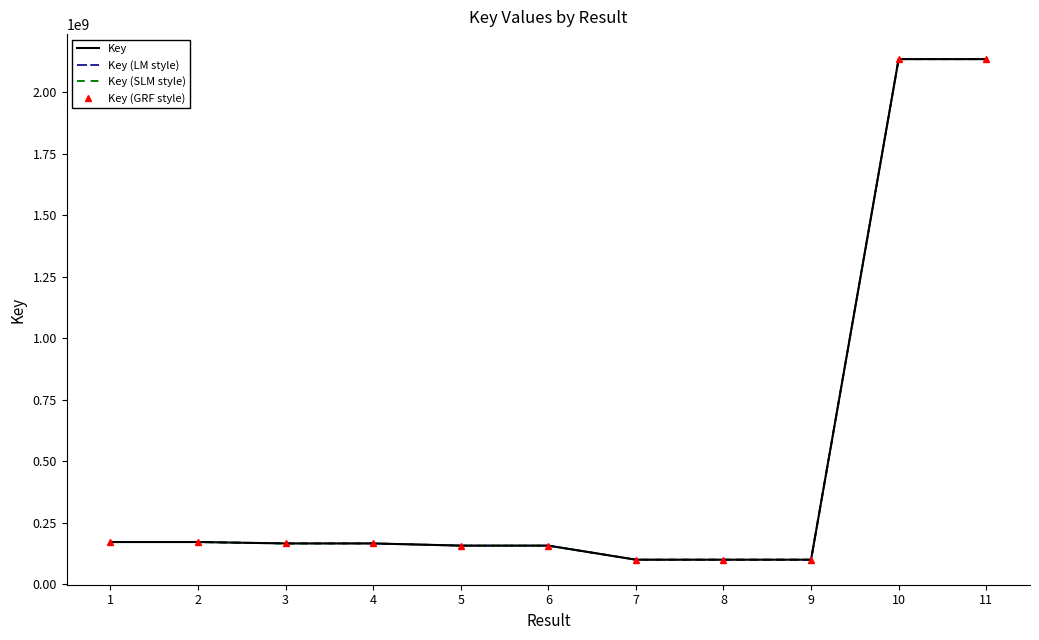

What is the sum of the Key values at 8 and 7?

201461712